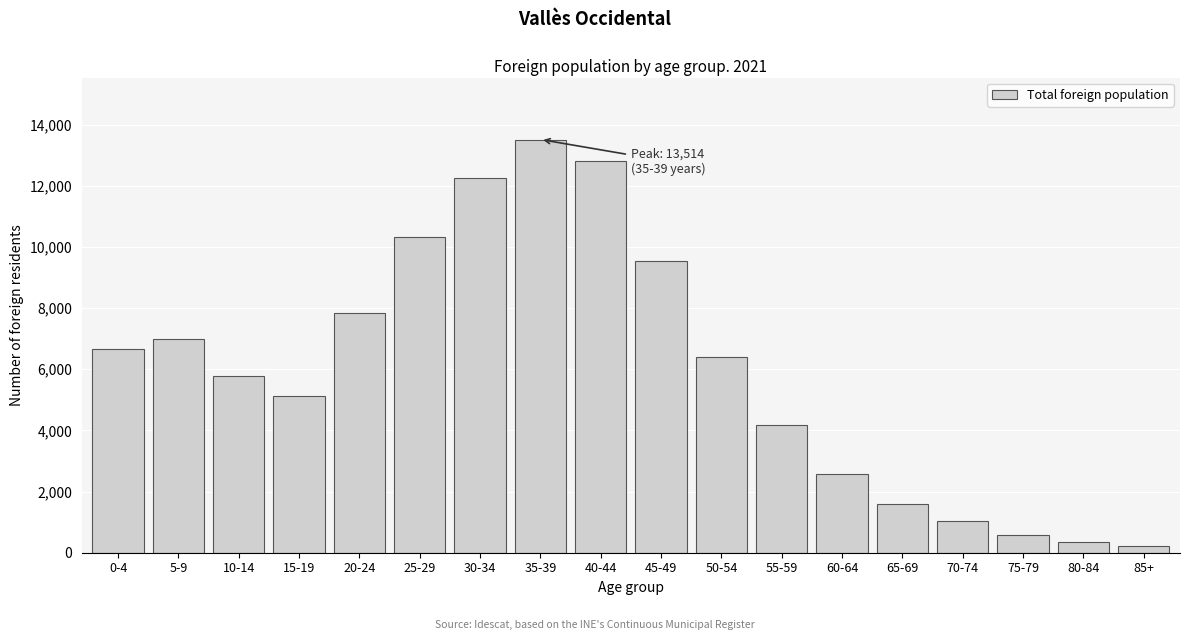

Reading left to right, list all the values displayed in this chart.

0-4=6653	5-9=6973	10-14=5782	15-19=5133	20-24=7835	25-29=10322	30-34=12241	35-39=13514	40-44=12803	45-49=9543	50-54=6412	55-59=4185	60-64=2571	65-69=1602	70-74=1027	75-79=571	80-84=361	85+=209